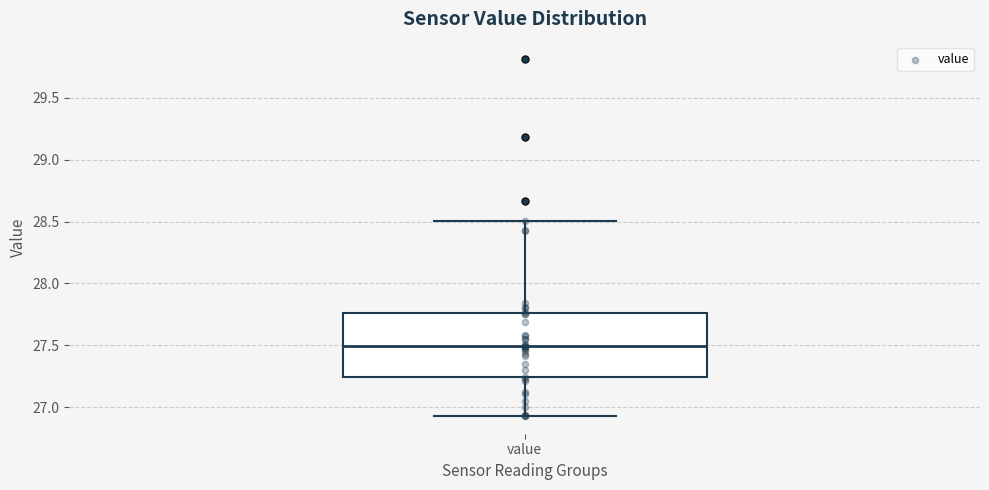

Transcribe this box plot: give where the median line is, the range the box spans, and where the two whiskers end, as read against the y-axis. The values are not printed on the chart, so give them approximately, as read against the axis.

median 27.50, box 27.25 to 27.75, whiskers 26.95 to 28.50